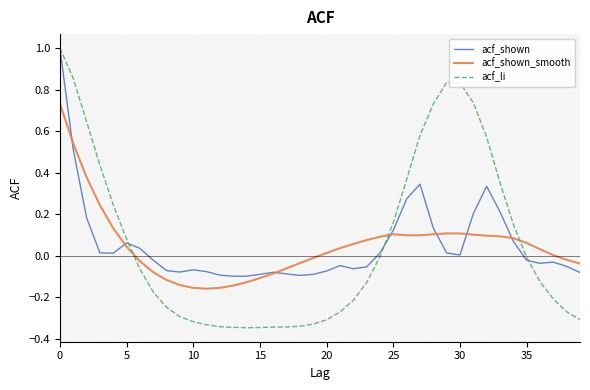

Which series has the largest range (max minus min)?

acf_li